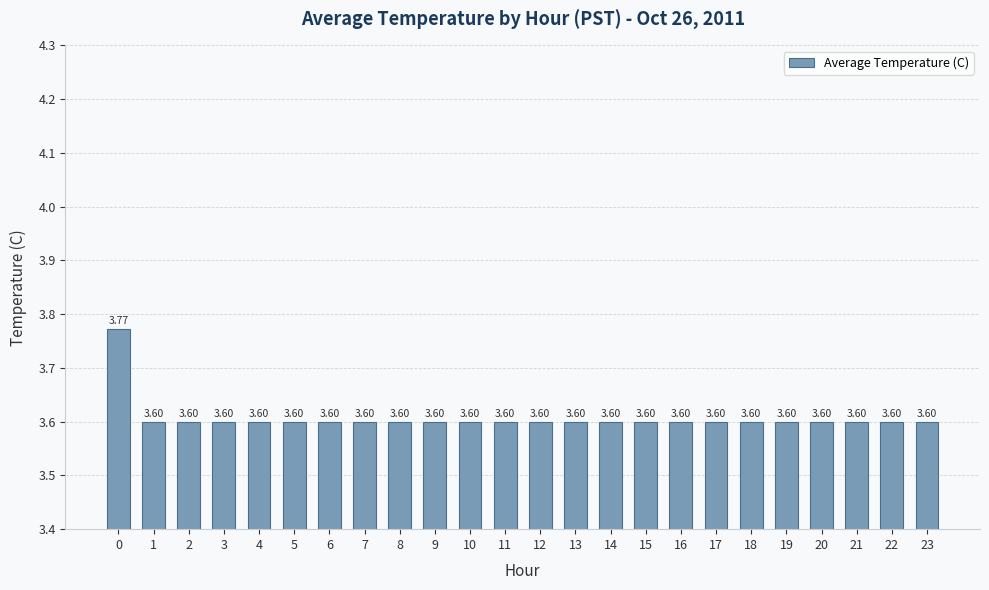

The value at 1 is 5.5. True or false?

False